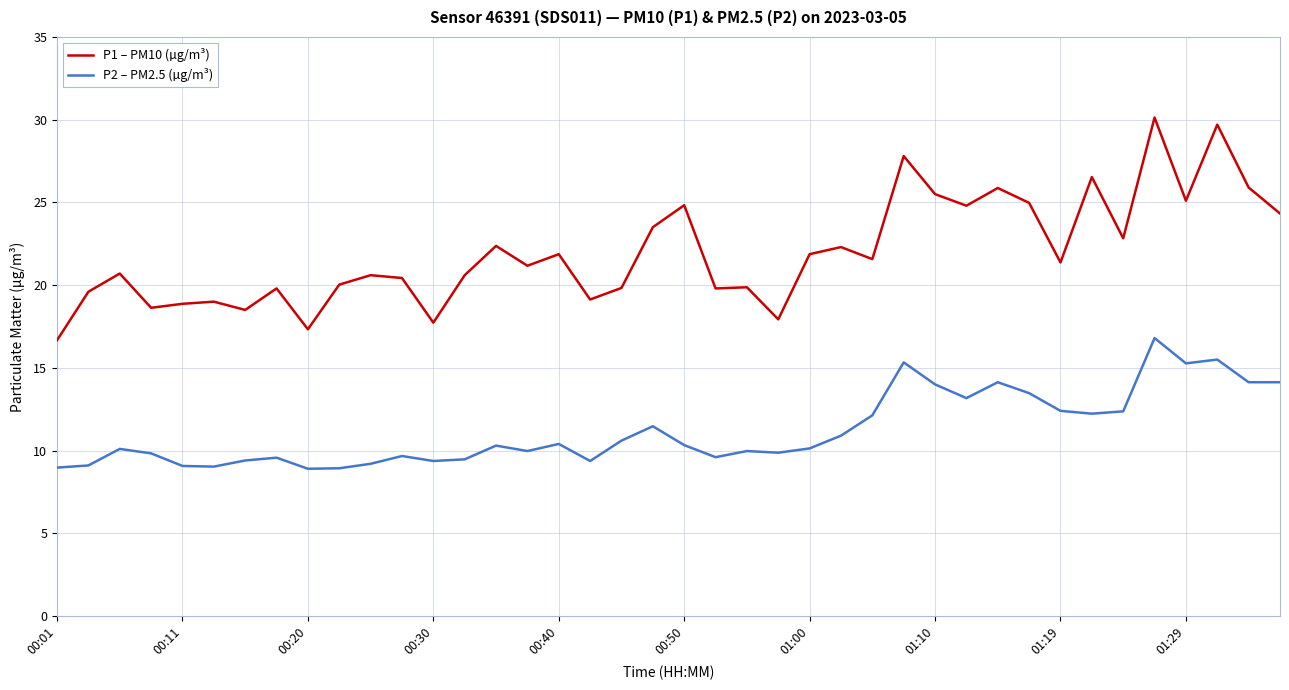

True or false: P1 – PM10 (µg/m³) and P2 – PM2.5 (µg/m³) cross at least once.

False